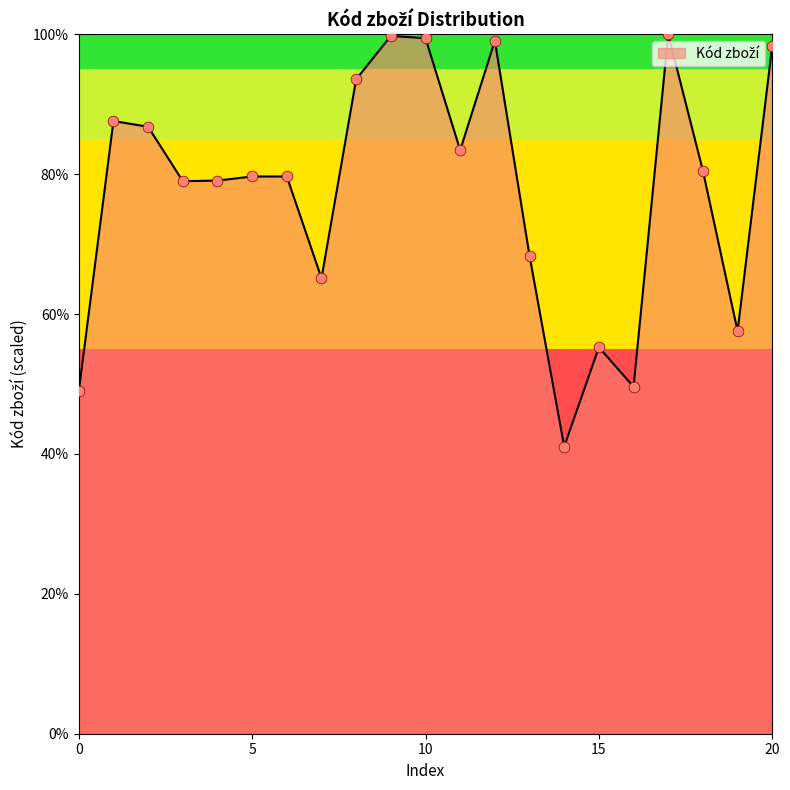

What is the difference between the maximum and minimum values?

59.0